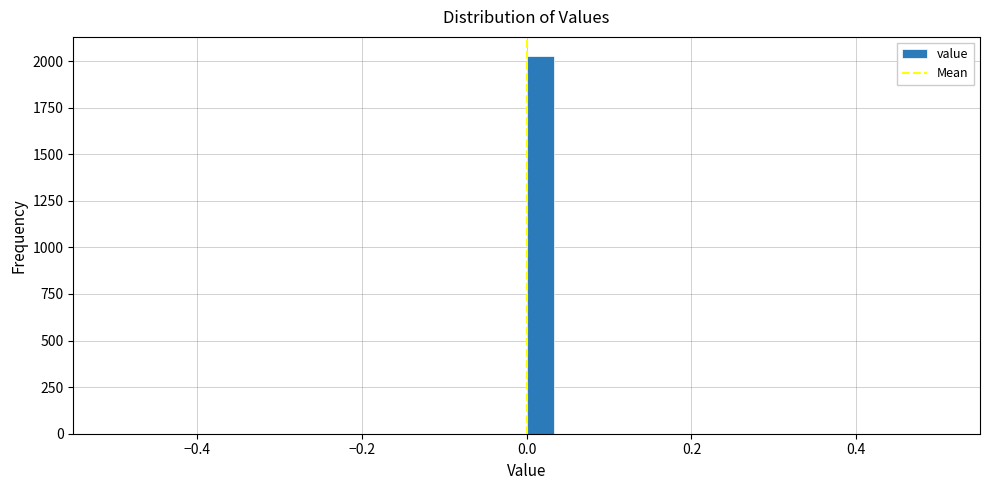

Around what value on the x-axis is the tallest bar? Give the approximate position of its centre, as read against the axis.

0.02